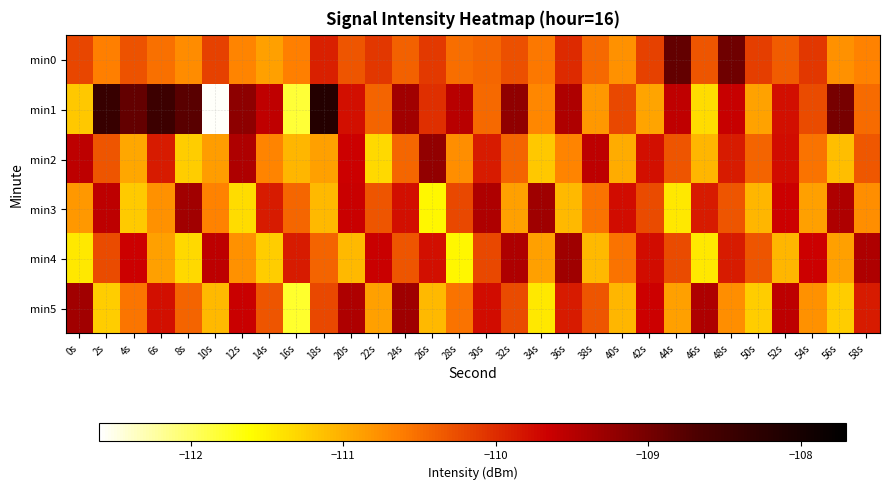

Rank the series at 30s from highest to lowest value.

min3, min5, min2, min4, min0, min1